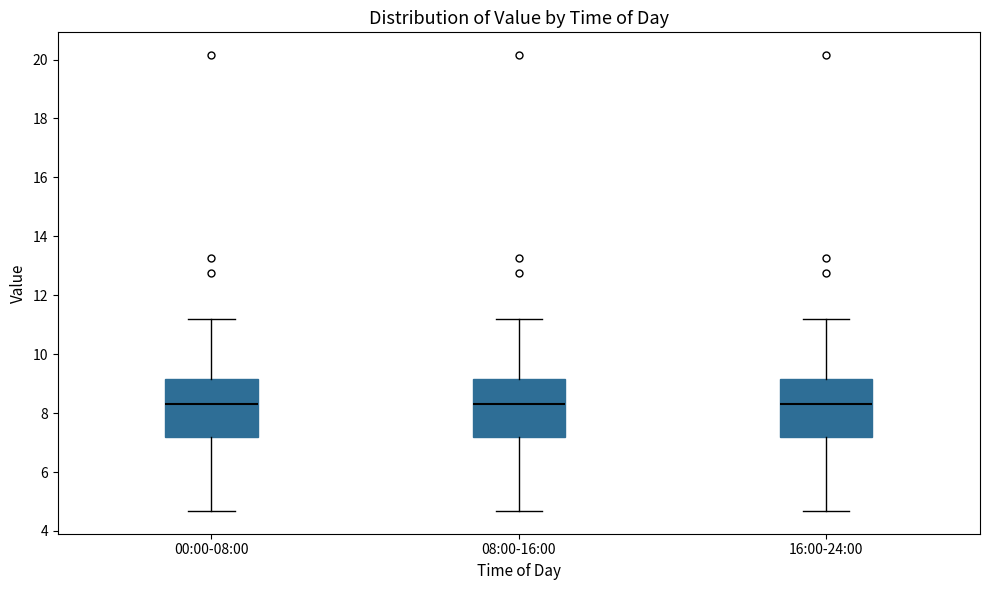

Where does the median line of the box for 16:00-24:00 sit on the y-axis? The values are not printed on the chart, so give them approximately, as read against the axis.

8.4